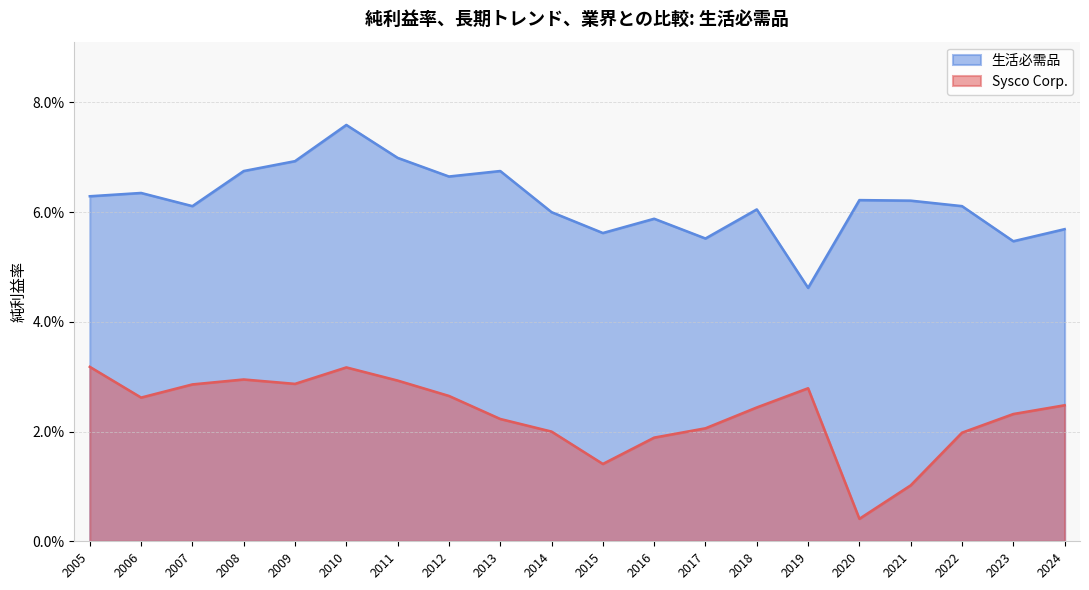

Between 2013 and 2017, which is larger?

2013